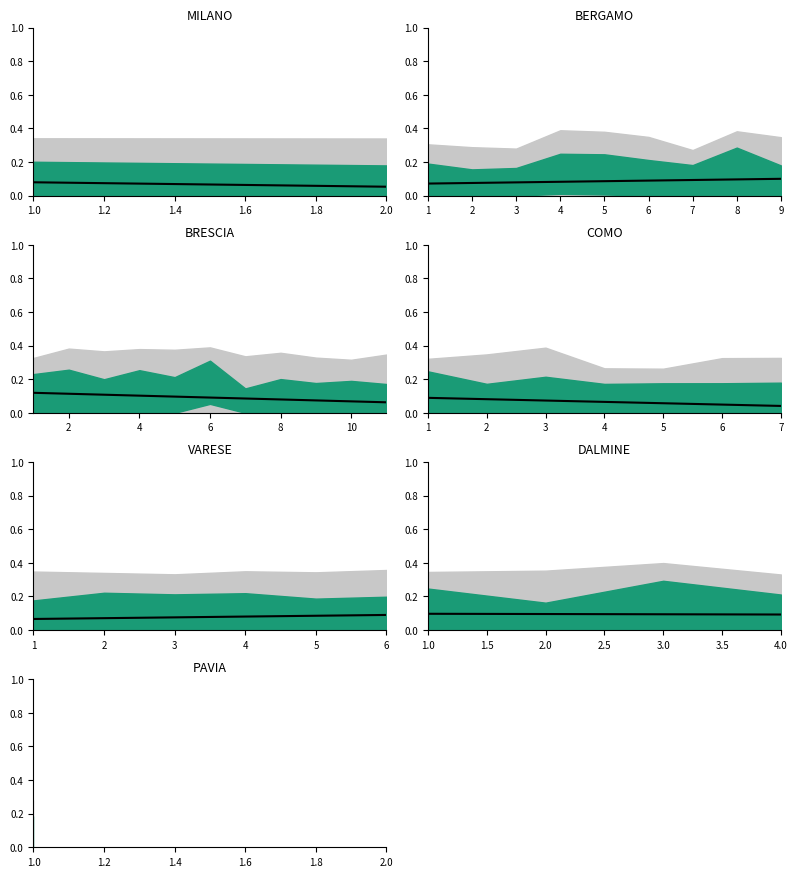

What is the value of the 4th point from the left?

0.1